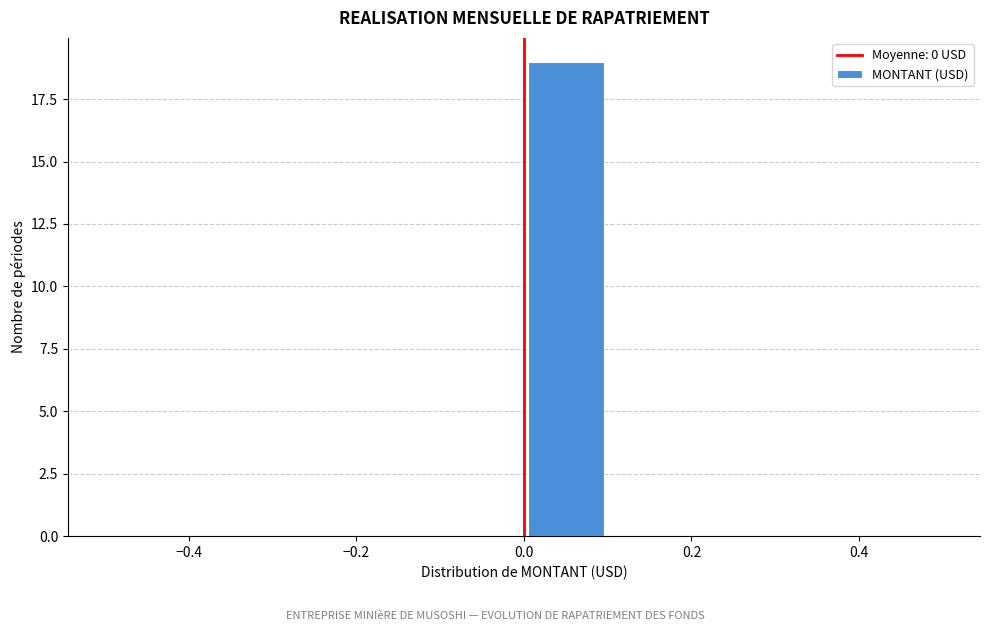

Reading left to right, list every bar in this chart as the range it spans on the x-axis followed by its height. The values are not printed on the chart, so give them approximately, as read against the axis.

-0.5 to -0.4: 0
-0.4 to -0.3: 0
-0.3 to -0.2: 0
-0.2 to -0.1: 0
-0.1 to 0.0: 0
0.0 to 0.1: 19
0.1 to 0.2: 0
0.2 to 0.3: 0
0.3 to 0.4: 0
0.4 to 0.5: 0